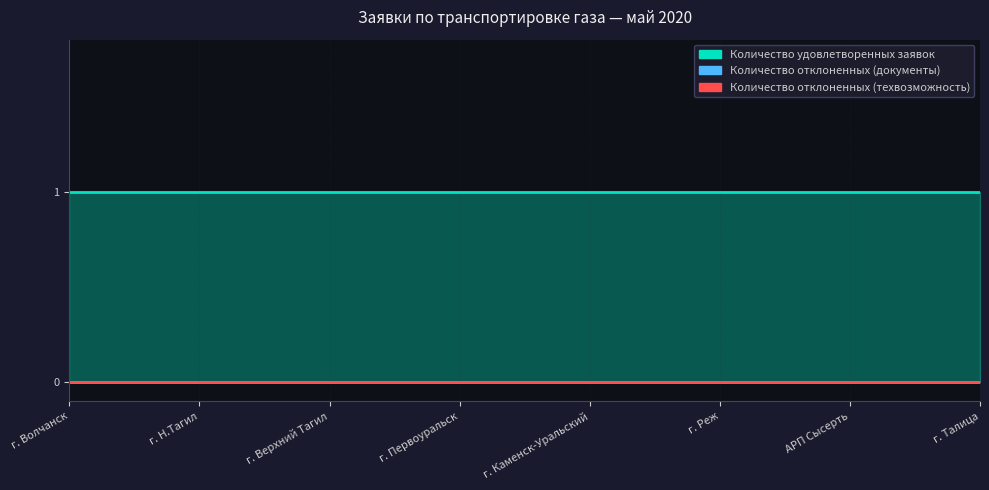

Which has a higher value, АРП Сысерть or г. Первоуральск?

АРП Сысерть